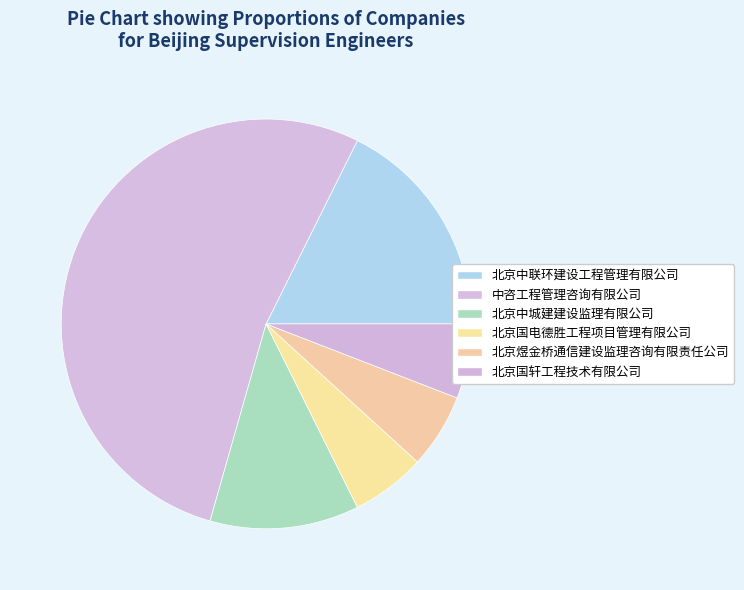

What is the majority slice?

中咨工程管理咨询有限公司